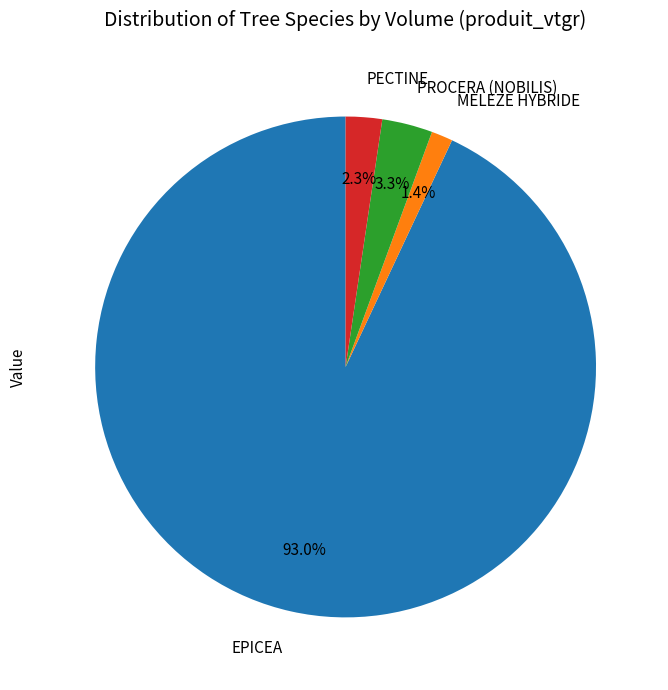

Is there any slice that represents more than half of the pie?

Yes